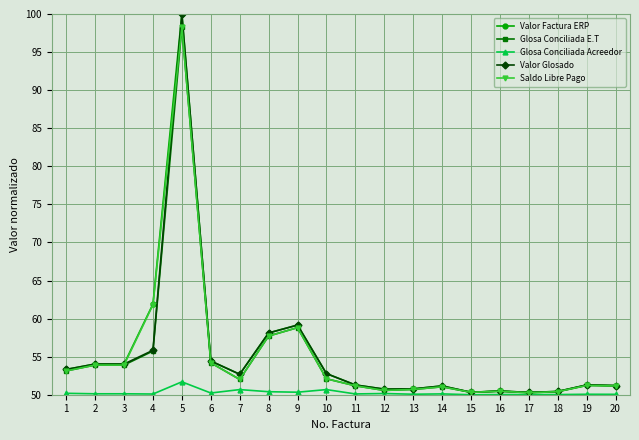

Where does the Valor Glosado series first go above 52?

1